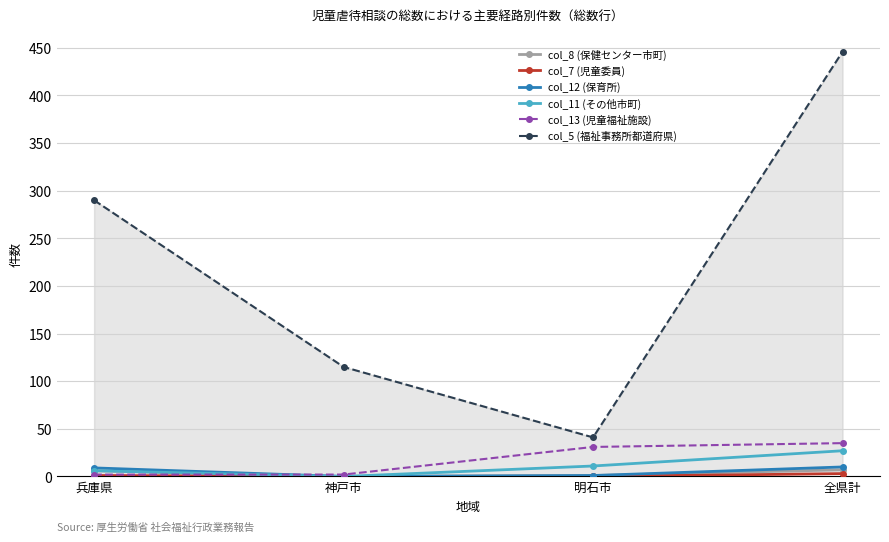

True or false: col_12 (保育所) has more than 2 points higher than both neighbors.

False